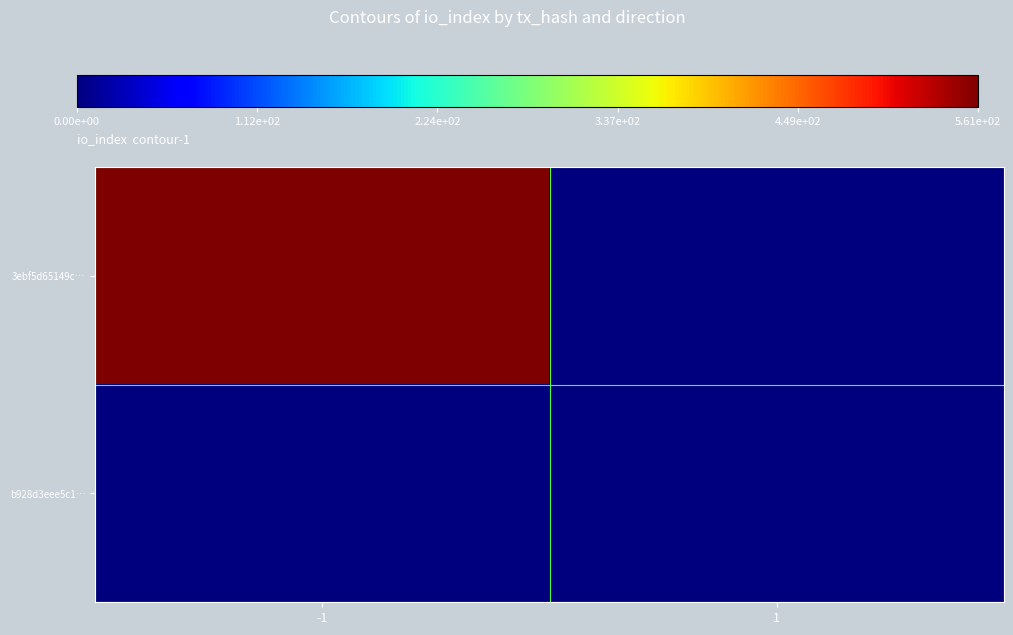

How many distinct data groups are displayed?

2